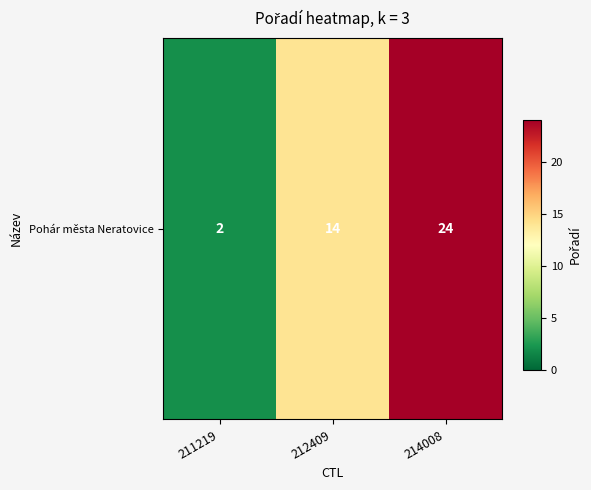

Which has a higher value, 212409 or 211219?

212409